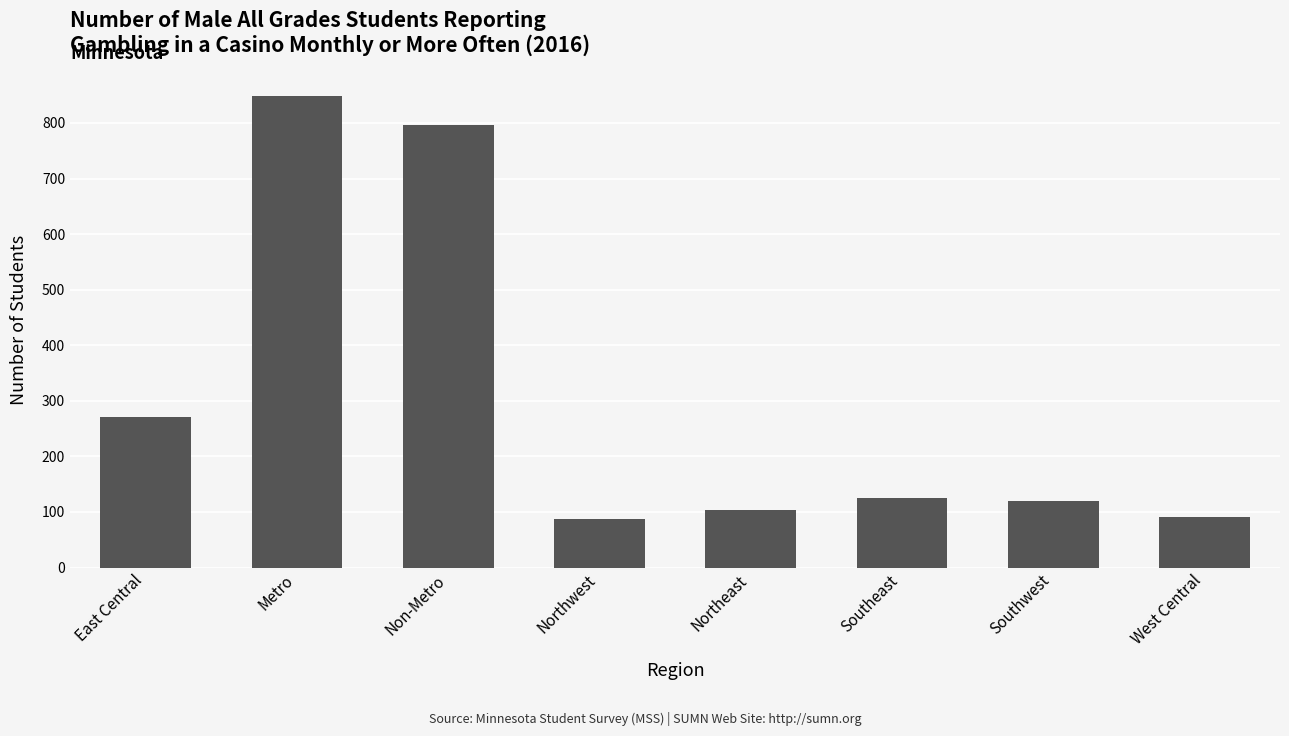

What is the difference between the maximum and minimum values?

761